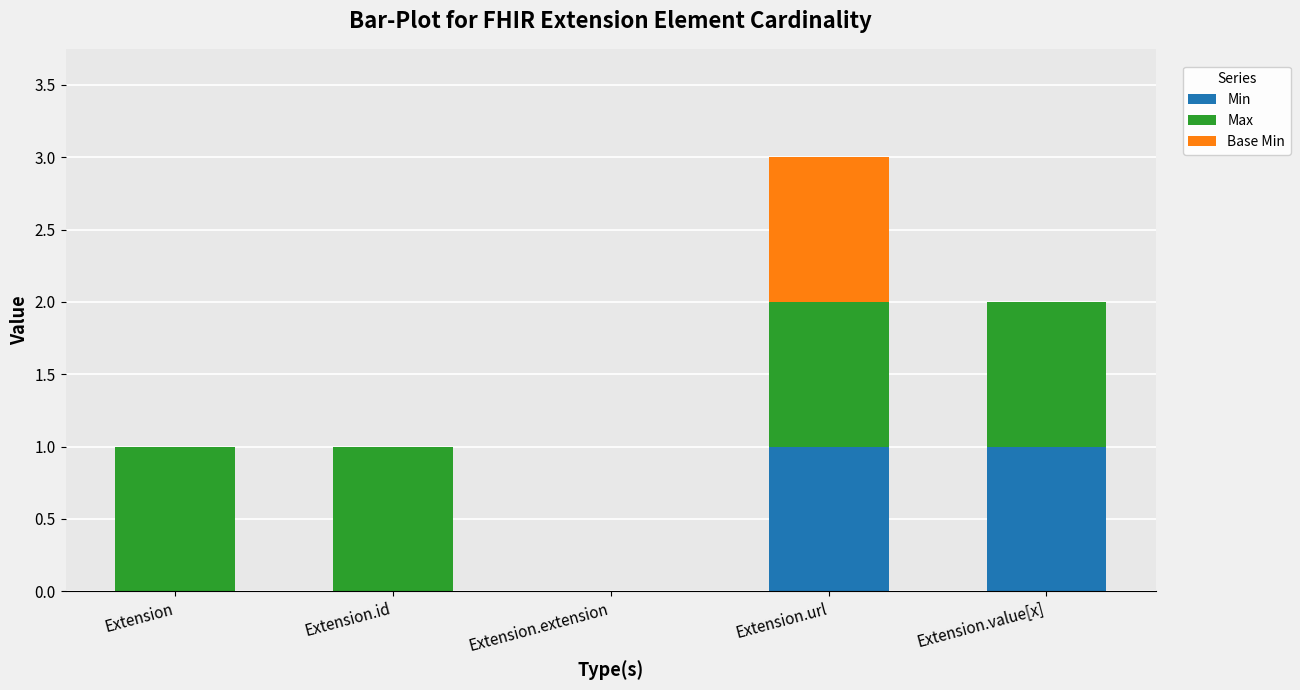

Count the number of categories in the chart.

5